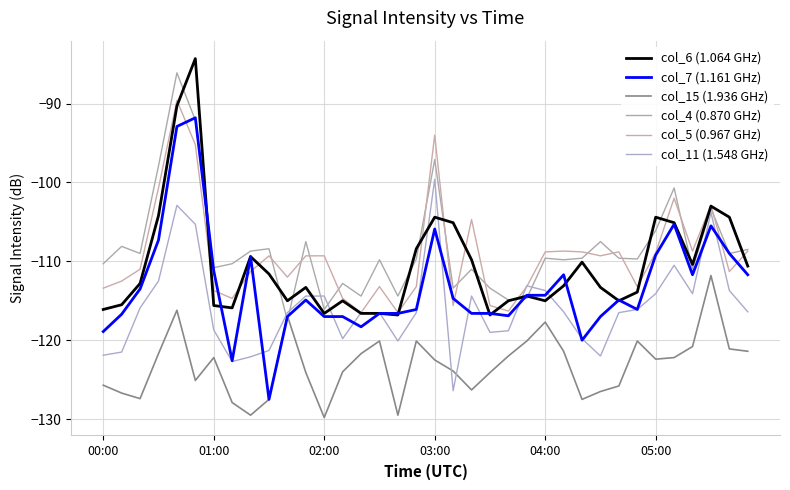

What is the label of the 24th point from the left?

23